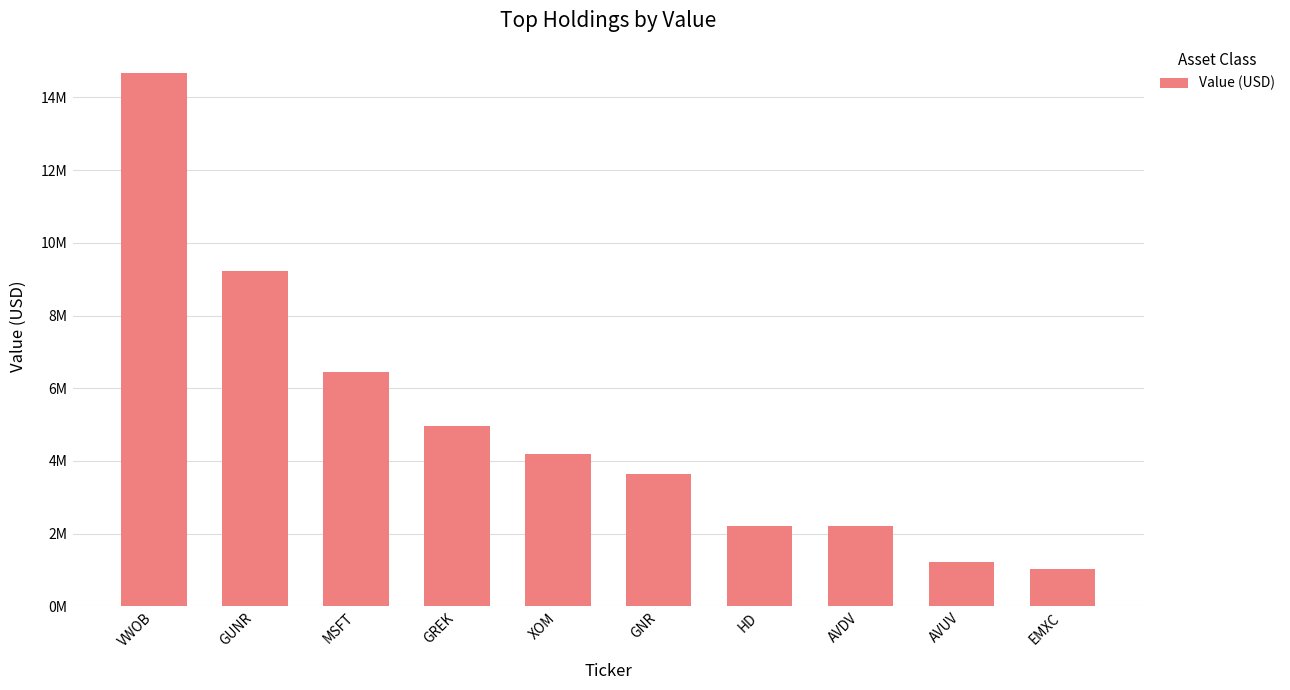

Does the chart contain any negative values?

No